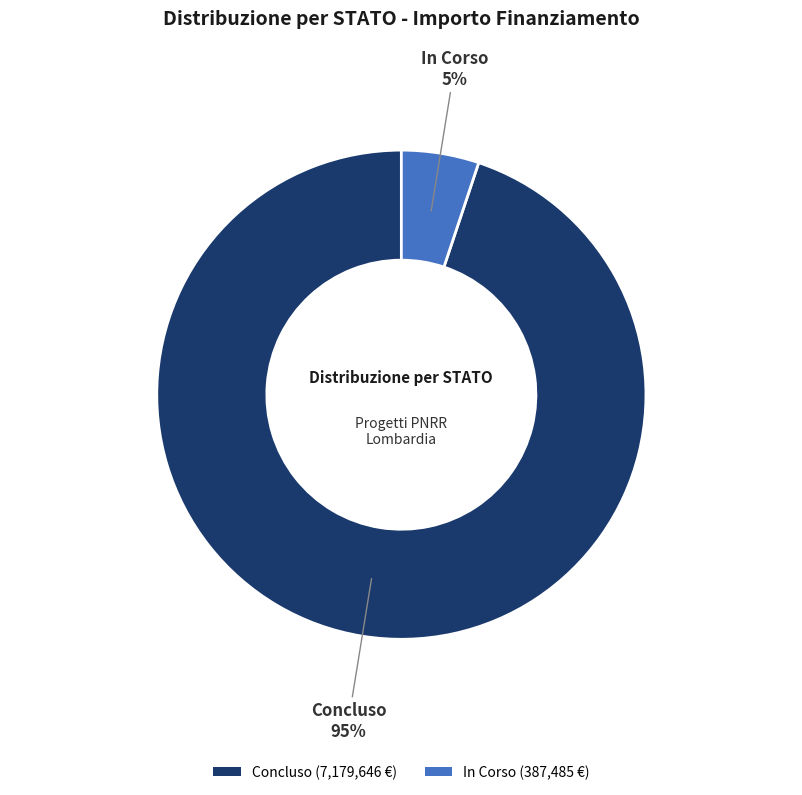

To the nearest percent, what is the difference between the Concluso (7,179,646 €) and In Corso (387,485 €) slice percentages?

90%